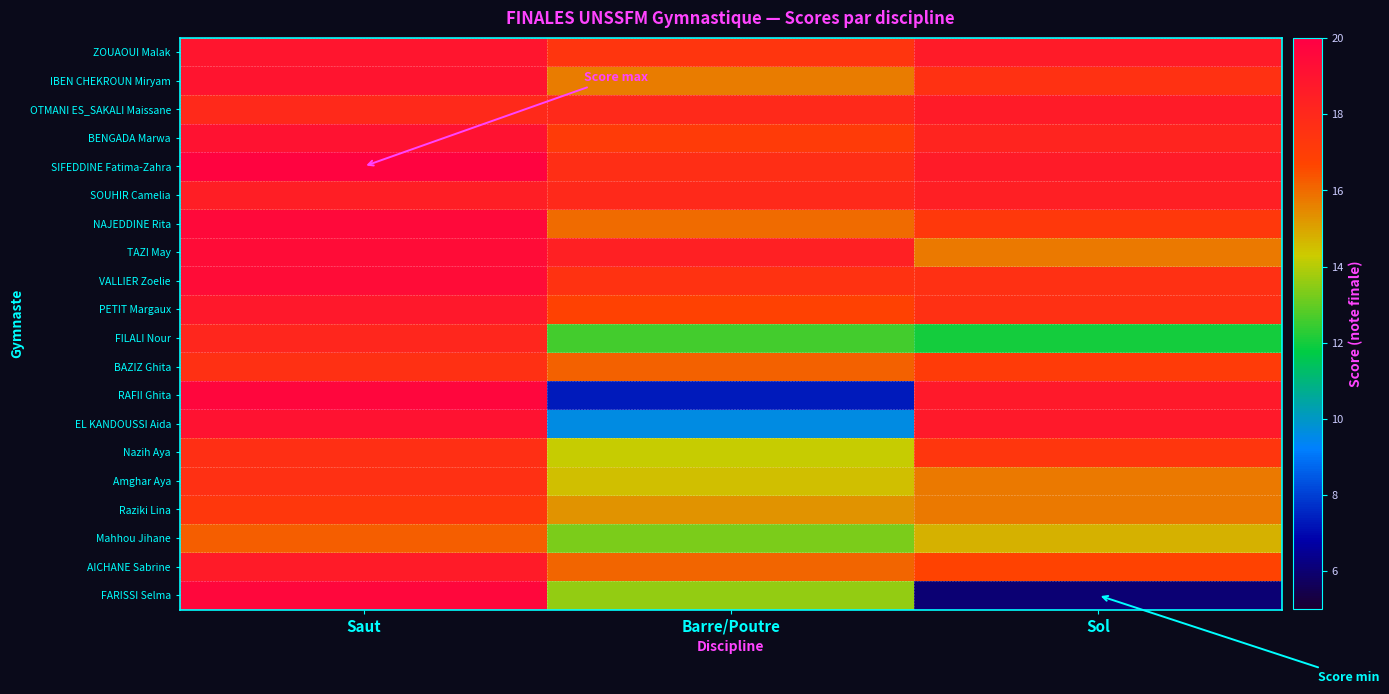

Reading right to left, transcribe all the data shown in this chart.

ZOUAOUI Malak: Sol=18.6	Barre/Poutre=17.4	Saut=18.9
IBEN CHEKROUN Miryam: Sol=17.5	Barre/Poutre=15.7	Saut=19.0
OTMANI ES_SAKALI Maissane: Sol=18.6	Barre/Poutre=18.0	Saut=18.0
BENGADA Marwa: Sol=18.2	Barre/Poutre=17.1	Saut=19.1
SIFEDDINE Fatima-Zahra: Sol=18.6	Barre/Poutre=17.7	Saut=19.8
SOUHIR Camelia: Sol=18.4	Barre/Poutre=18.0	Saut=18.5
NAJEDDINE Rita: Sol=17.2	Barre/Poutre=16.0	Saut=19.5
TAZI May: Sol=15.8	Barre/Poutre=18.4	Saut=19.4
VALLIER Zoelie: Sol=17.6	Barre/Poutre=17.5	Saut=19.4
PETIT Margaux: Sol=17.6	Barre/Poutre=16.8	Saut=18.8
FILALI Nour: Sol=12.0	Barre/Poutre=12.6	Saut=18.1
BAZIZ Ghita: Sol=17.1	Barre/Poutre=16.2	Saut=17.6
RAFII Ghita: Sol=18.7	Barre/Poutre=7.3	Saut=19.7
EL KANDOUSSI Aida: Sol=18.7	Barre/Poutre=9.6	Saut=19.1
Nazih Aya: Sol=17.3	Barre/Poutre=14.2	Saut=17.7
Amghar Aya: Sol=15.8	Barre/Poutre=14.5	Saut=17.6
Raziki Lina: Sol=15.8	Barre/Poutre=15.3	Saut=17.3
Mahhou Jihane: Sol=14.8	Barre/Poutre=13.3	Saut=16.2
AICHANE Sabrine: Sol=16.8	Barre/Poutre=16.1	Saut=18.6
FARISSI Selma: Sol=6.0	Barre/Poutre=13.6	Saut=19.6